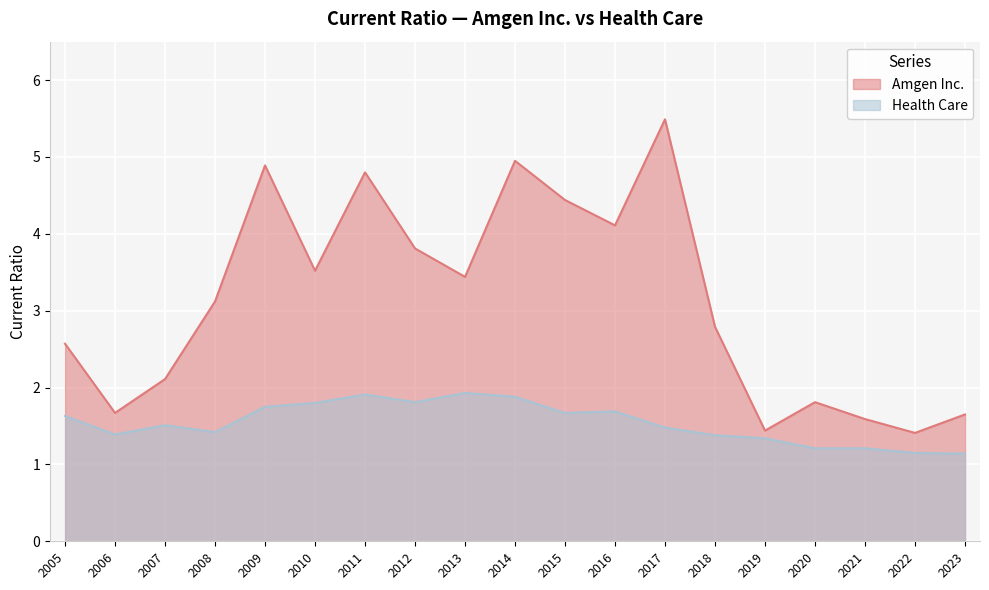

List the labels in order of Health Care value, smallest first.

2023, 2022, 2020, 2021, 2019, 2018, 2006, 2008, 2017, 2007, 2005, 2015, 2016, 2009, 2010, 2012, 2014, 2011, 2013